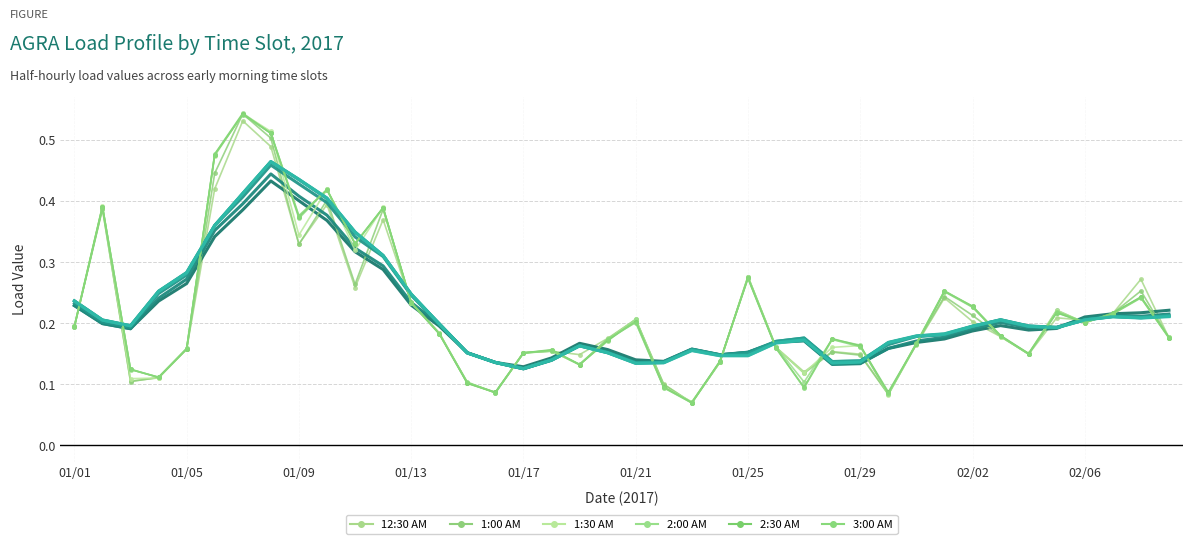

Reading left to right, list all the values displayed in this chart.

12:30 AM: 01/01=0.2	01/02=0.4	01/03=0.1	01/04=0.1	01/05=0.2	01/06=0.4	01/07=0.5	01/08=0.5	01/09=0.3	01/10=0.4	01/11=0.3	01/12=0.4	01/13=0.2	01/14=0.2	01/15=0.1	01/16=0.1	01/17=0.2	01/18=0.2	01/19=0.1	01/20=0.2	01/21=0.2	01/22=0.1	01/23=0.1	01/24=0.1	01/25=0.3	01/26=0.2	01/27=0.1	01/28=0.2	01/29=0.1	01/30=0.1	01/31=0.2	02/01=0.2	02/02=0.2	02/03=0.2	02/04=0.1	02/05=0.2	02/06=0.2	02/07=0.2	02/08=0.3	02/09=0.2
1:00 AM: 01/01=0.2	01/02=0.4	01/03=0.1	01/04=0.1	01/05=0.2	01/06=0.4	01/07=0.5	01/08=0.5	01/09=0.3	01/10=0.4	01/11=0.3	01/12=0.4	01/13=0.2	01/14=0.2	01/15=0.1	01/16=0.1	01/17=0.2	01/18=0.2	01/19=0.1	01/20=0.2	01/21=0.2	01/22=0.1	01/23=0.1	01/24=0.1	01/25=0.3	01/26=0.2	01/27=0.1	01/28=0.2	01/29=0.1	01/30=0.1	01/31=0.2	02/01=0.2	02/02=0.2	02/03=0.2	02/04=0.1	02/05=0.2	02/06=0.2	02/07=0.2	02/08=0.3	02/09=0.2
1:30 AM: 01/01=0.2	01/02=0.4	01/03=0.1	01/04=0.1	01/05=0.2	01/06=0.5	01/07=0.5	01/08=0.5	01/09=0.3	01/10=0.4	01/11=0.3	01/12=0.4	01/13=0.2	01/14=0.2	01/15=0.1	01/16=0.1	01/17=0.2	01/18=0.2	01/19=0.1	01/20=0.2	01/21=0.2	01/22=0.1	01/23=0.1	01/24=0.1	01/25=0.3	01/26=0.2	01/27=0.1	01/28=0.2	01/29=0.2	01/30=0.1	01/31=0.2	02/01=0.3	02/02=0.2	02/03=0.2	02/04=0.2	02/05=0.2	02/06=0.2	02/07=0.2	02/08=0.2	02/09=0.2
2:00 AM: 01/01=0.2	01/02=0.4	01/03=0.1	01/04=0.1	01/05=0.2	01/06=0.5	01/07=0.5	01/08=0.5	01/09=0.4	01/10=0.4	01/11=0.3	01/12=0.4	01/13=0.2	01/14=0.2	01/15=0.1	01/16=0.1	01/17=0.2	01/18=0.2	01/19=0.1	01/20=0.2	01/21=0.2	01/22=0.1	01/23=0.1	01/24=0.1	01/25=0.3	01/26=0.2	01/27=0.1	01/28=0.2	01/29=0.2	01/30=0.1	01/31=0.2	02/01=0.3	02/02=0.2	02/03=0.2	02/04=0.1	02/05=0.2	02/06=0.2	02/07=0.2	02/08=0.2	02/09=0.2
2:30 AM: 01/01=0.2	01/02=0.4	01/03=0.1	01/04=0.1	01/05=0.2	01/06=0.5	01/07=0.5	01/08=0.5	01/09=0.4	01/10=0.4	01/11=0.3	01/12=0.4	01/13=0.2	01/14=0.2	01/15=0.1	01/16=0.1	01/17=0.2	01/18=0.2	01/19=0.1	01/20=0.2	01/21=0.2	01/22=0.1	01/23=0.1	01/24=0.1	01/25=0.3	01/26=0.2	01/27=0.1	01/28=0.2	01/29=0.2	01/30=0.1	01/31=0.2	02/01=0.3	02/02=0.2	02/03=0.2	02/04=0.2	02/05=0.2	02/06=0.2	02/07=0.2	02/08=0.2	02/09=0.2
3:00 AM: 01/01=0.2	01/02=0.4	01/03=0.1	01/04=0.1	01/05=0.2	01/06=0.5	01/07=0.5	01/08=0.5	01/09=0.4	01/10=0.4	01/11=0.3	01/12=0.4	01/13=0.2	01/14=0.2	01/15=0.1	01/16=0.1	01/17=0.2	01/18=0.2	01/19=0.1	01/20=0.2	01/21=0.2	01/22=0.1	01/23=0.1	01/24=0.1	01/25=0.3	01/26=0.2	01/27=0.1	01/28=0.2	01/29=0.2	01/30=0.1	01/31=0.2	02/01=0.3	02/02=0.2	02/03=0.2	02/04=0.1	02/05=0.2	02/06=0.2	02/07=0.2	02/08=0.2	02/09=0.2